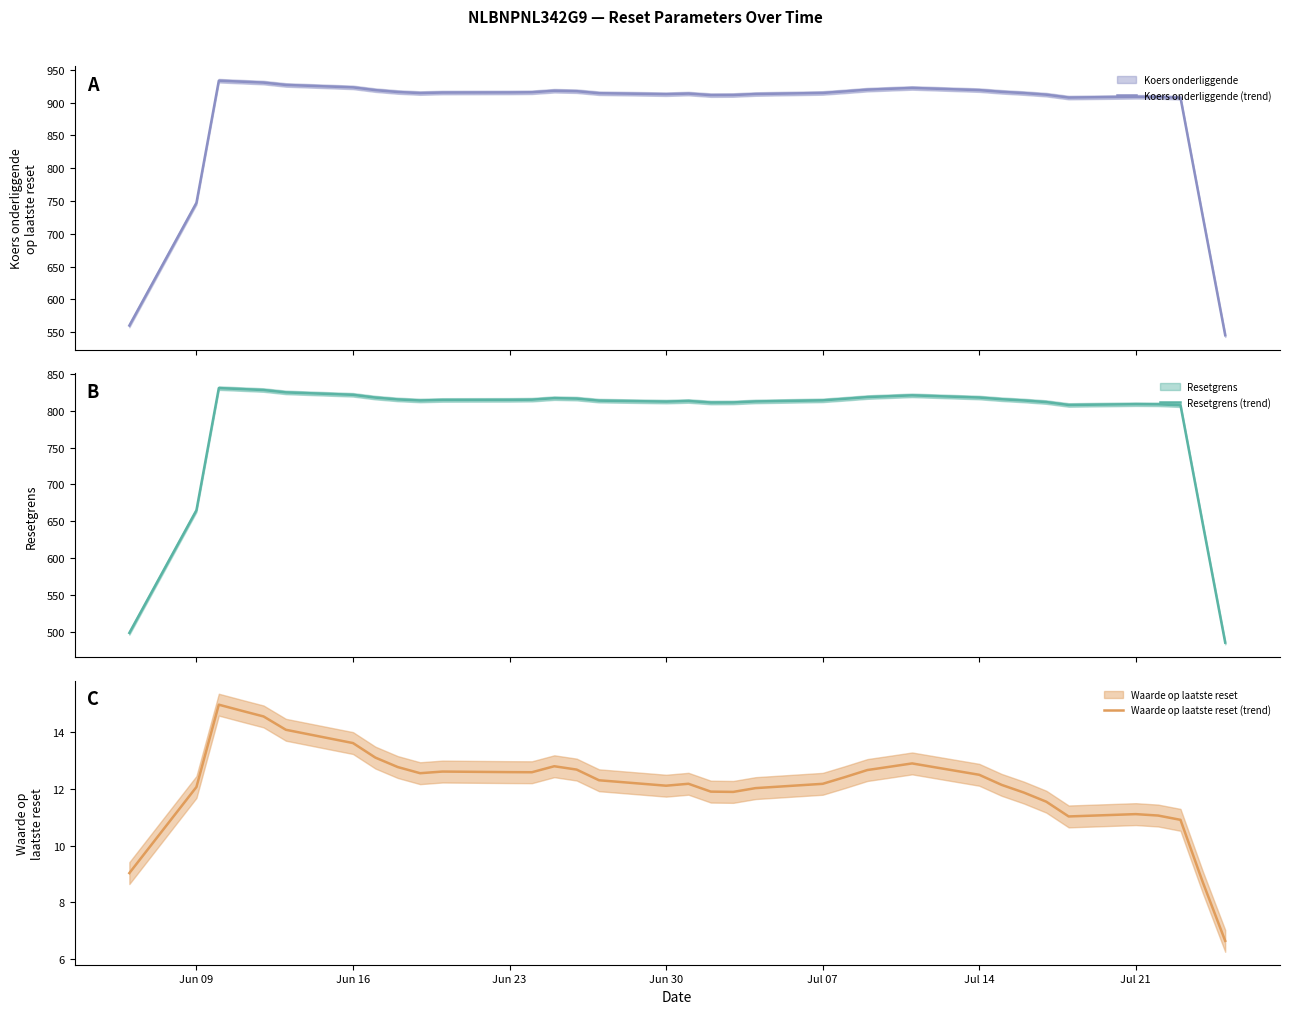

What is the highest value of the Koers onderliggende (trend) series?

933.3